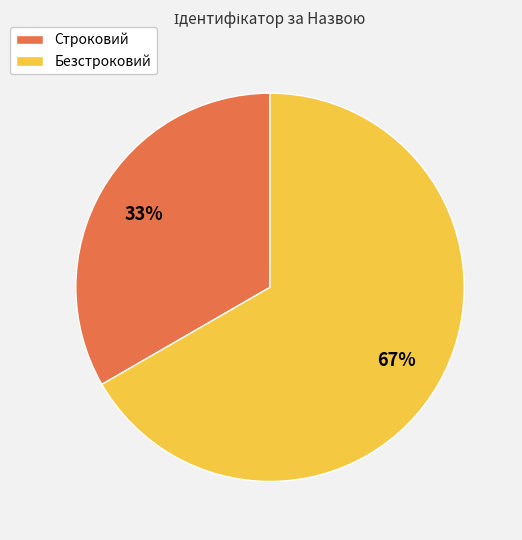

Rank the categories by value from highest to lowest.

Безстроковий, Строковий